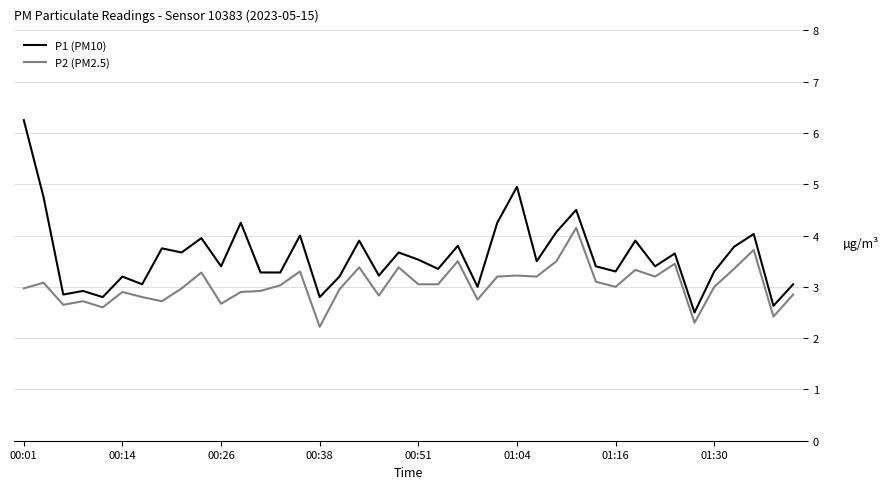

Which series has the widest spread of values?

P1 (PM10)